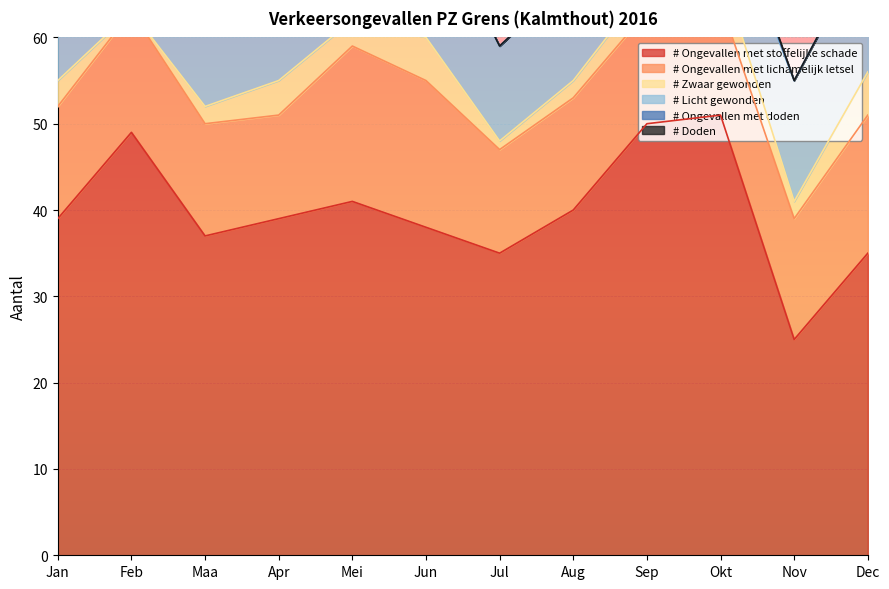

Is the value of # Zwaar gewonden at Apr greater than the value of # Ongevallen met stoffelijke schade at Feb?

No